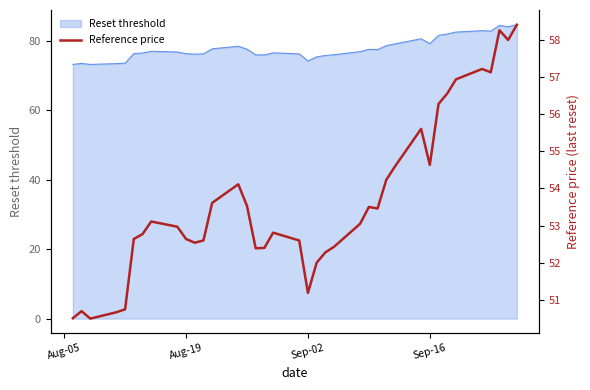

Is it true that Reset threshold equals 76.3 at Aug-19?

True